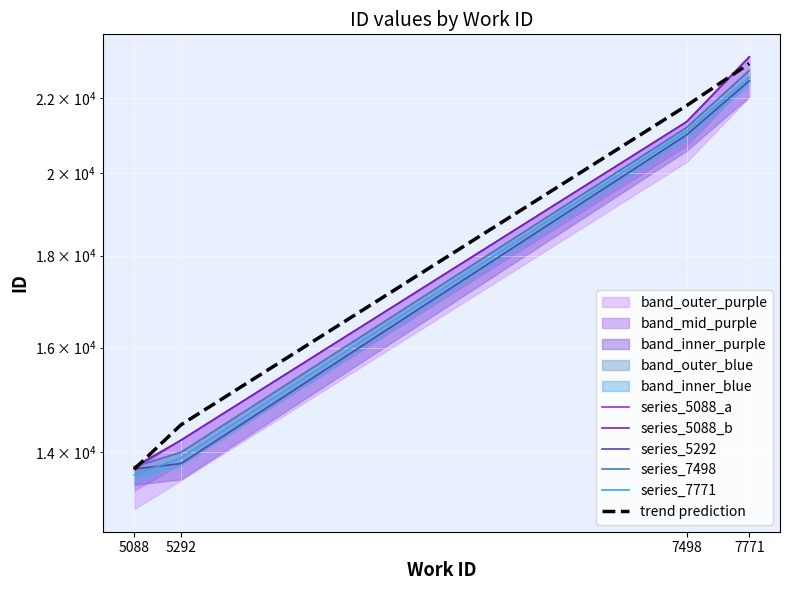

Between 7498 and 5088, which is larger?

7498